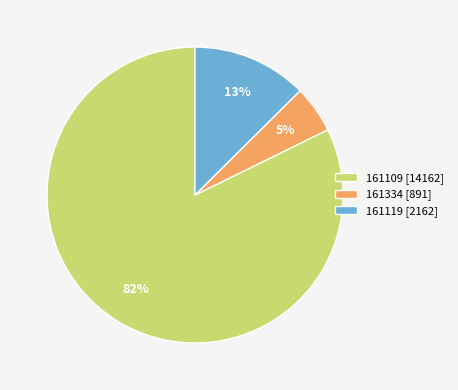

Combined, do 161109 [14162] and 161119 [2162] account for over 50%?

Yes